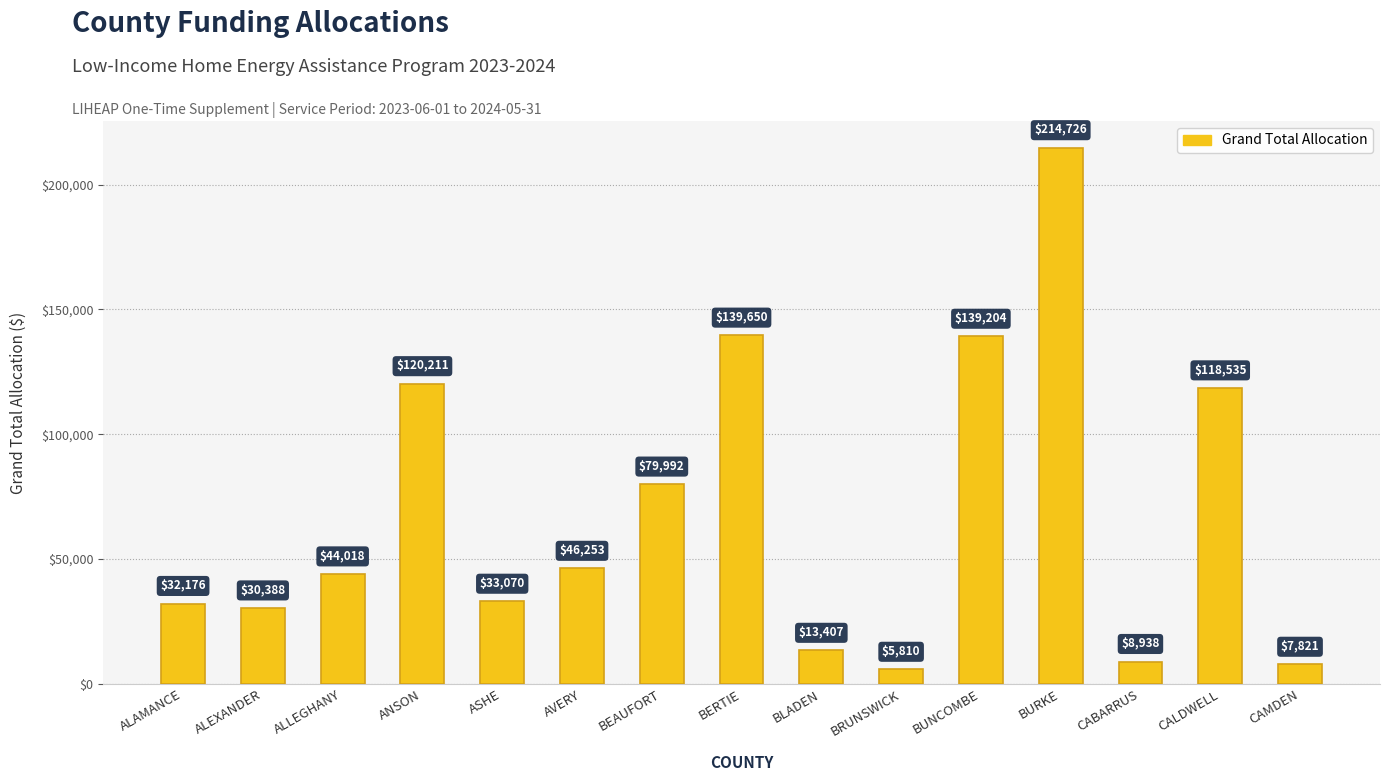

List the labels in order of value, smallest first.

BRUNSWICK, CAMDEN, CABARRUS, BLADEN, ALEXANDER, ALAMANCE, ASHE, ALLEGHANY, AVERY, BEAUFORT, CALDWELL, ANSON, BUNCOMBE, BERTIE, BURKE